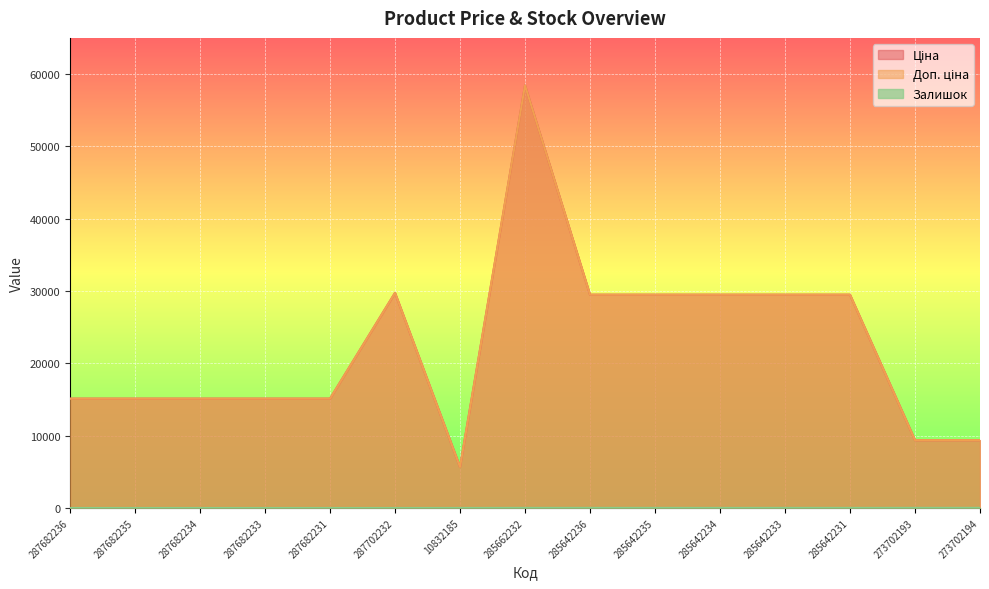

At which category is the sum across all series the highest?

285662232